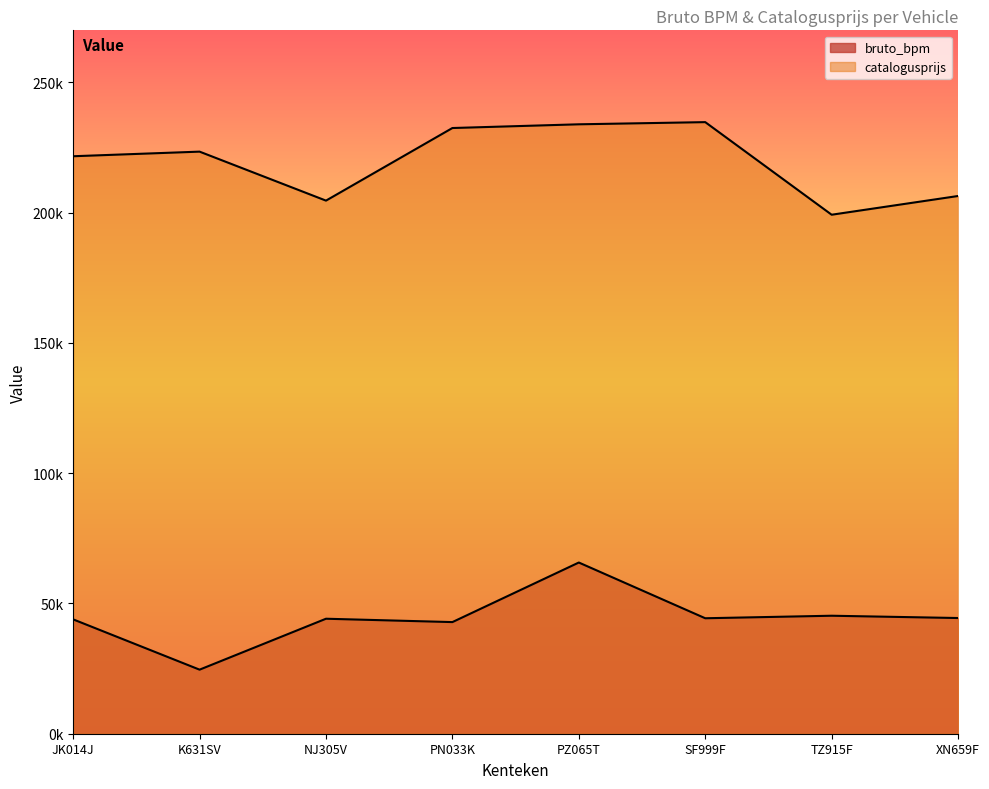

At which label does bruto_bpm reach its minimum?

K631SV